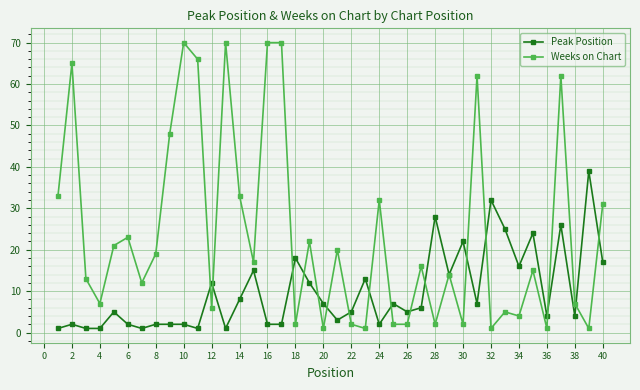

Which series has the largest range (max minus min)?

Weeks on Chart